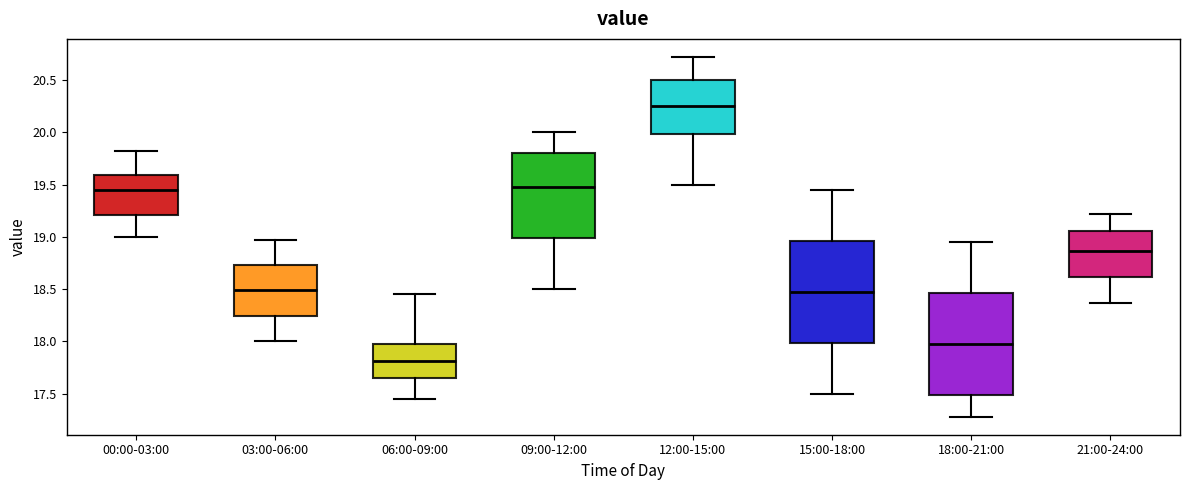

Where is the upper edge of the box for 12:00-15:00 on the y-axis? The values are not printed on the chart, so give them approximately, as read against the axis.

20.50